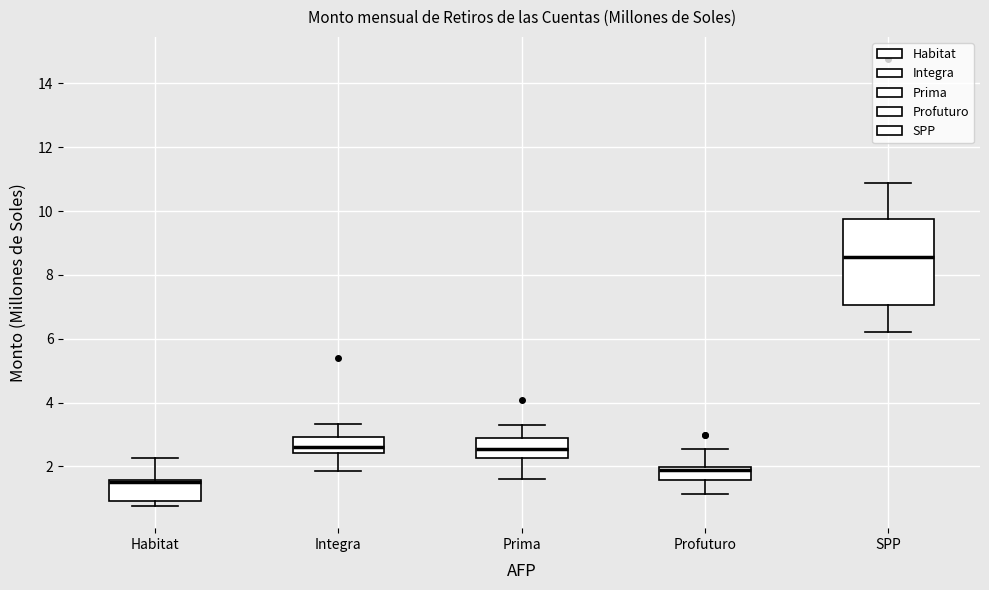

Where does the lower whisker of the box for Prima end on the y-axis? The values are not printed on the chart, so give them approximately, as read against the axis.

1.6